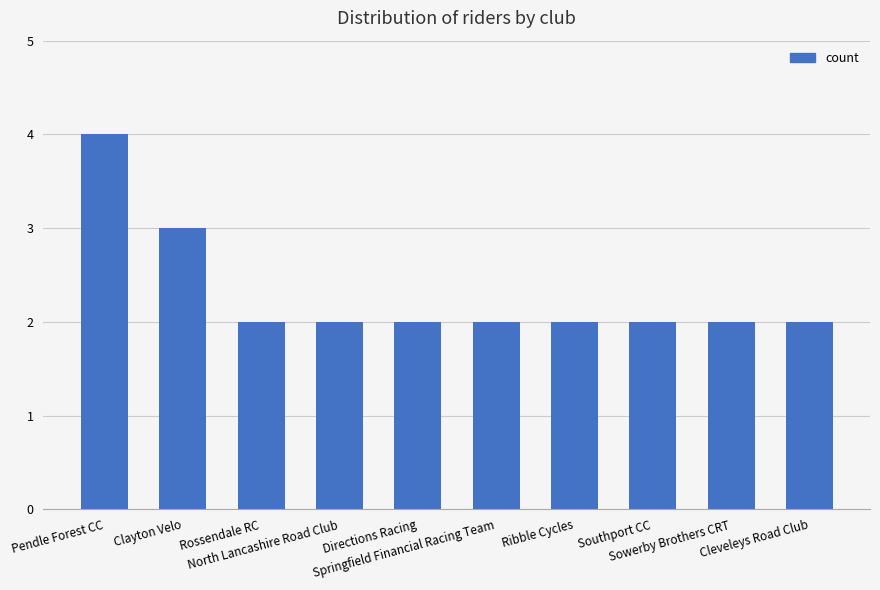

Are the bars grouped side by side (vs. stacked)?

No